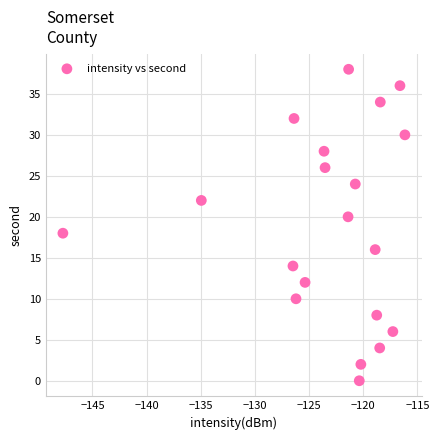

What is the range of Y values (max minus min)?

38